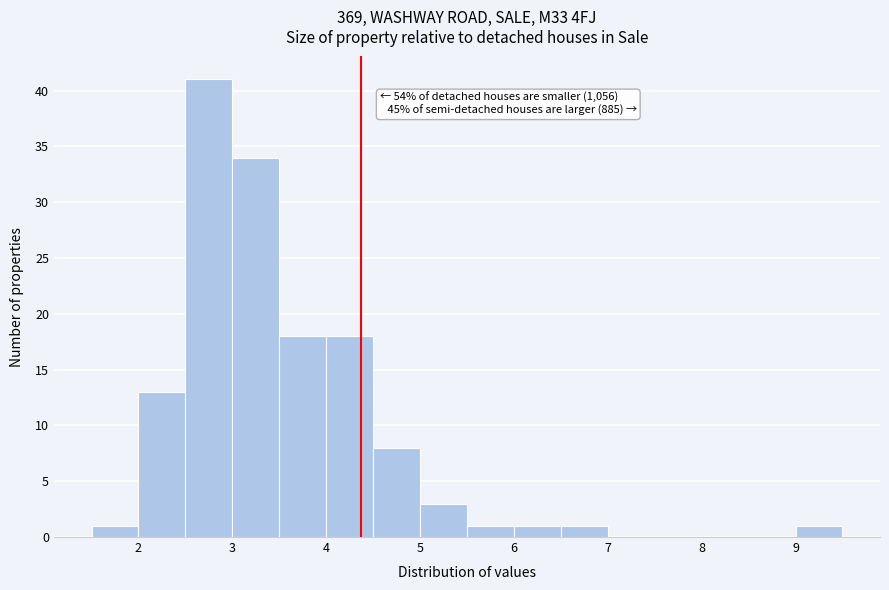

Over which range of the x-axis is the bar tallest?

2.5 to 3.0